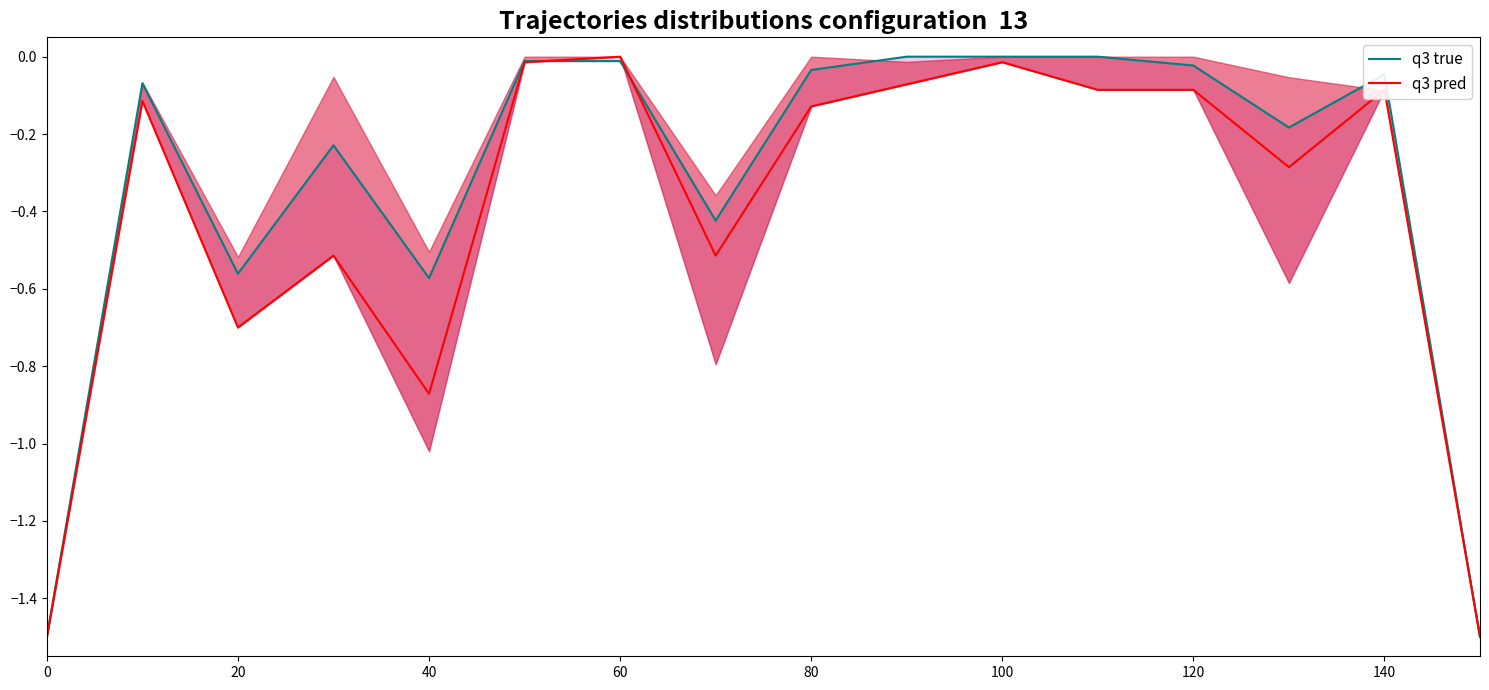

How many distinct data groups are displayed?

2